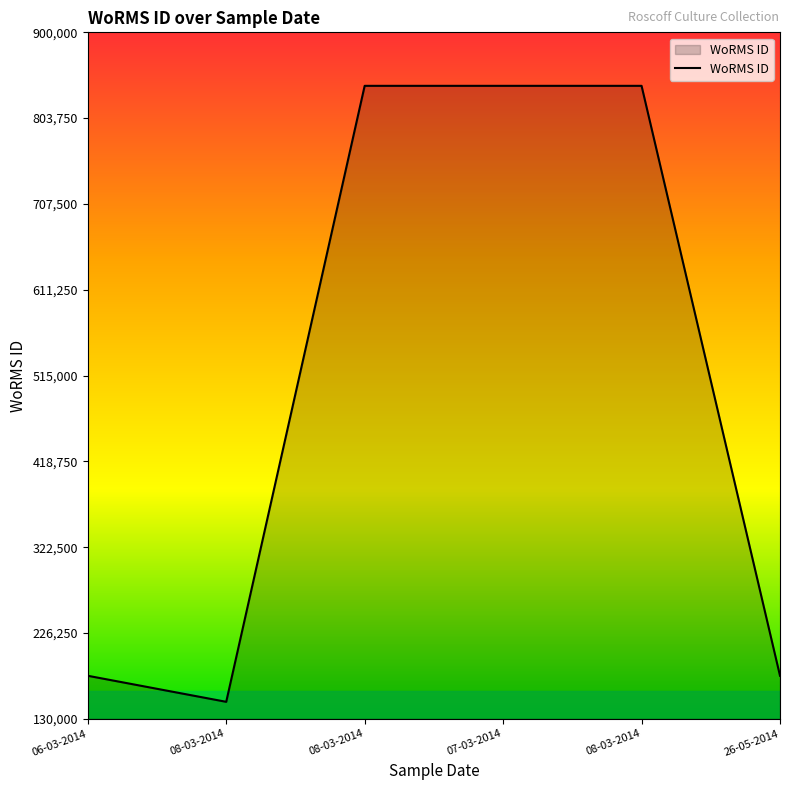

Count the number of data series in this chart.

1